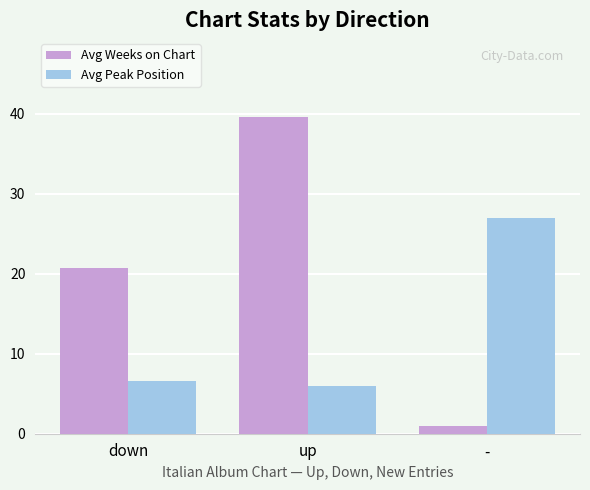

Count the number of data series in this chart.

2